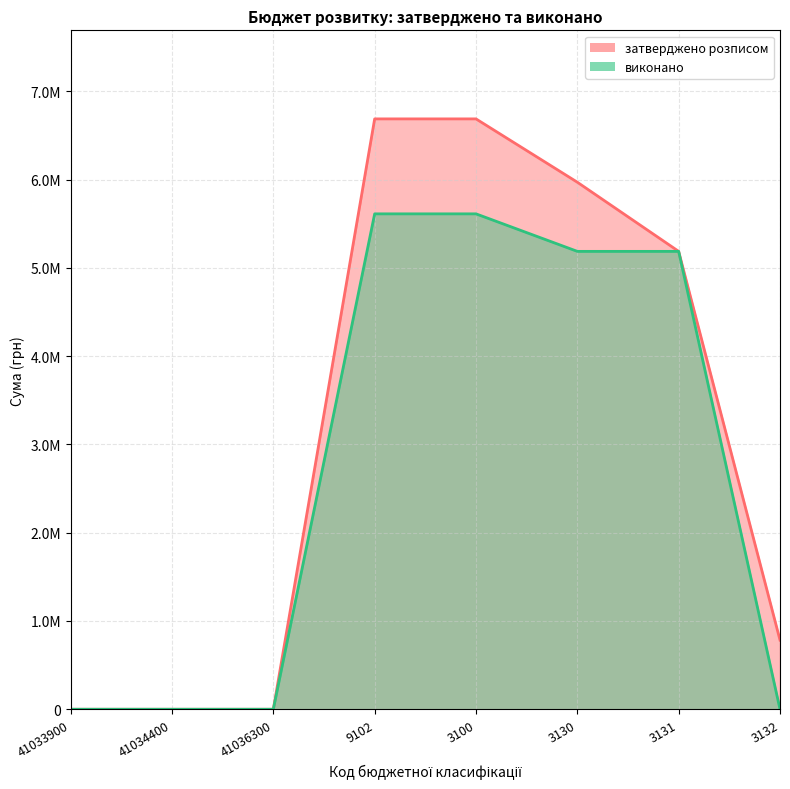

Reading right to left, list all the values displayed in this chart.

затверджено розписом: 3132=783298.4	3131=5186335.6	3130=5969634.0	3100=6686814.0	9102=6686814.0	41036300=0.0	41034400=0.0	41033900=0.0
виконано: 3132=0.0	3131=5186335.6	3130=5186335.6	3100=5611280.6	9102=5611280.6	41036300=0.0	41034400=0.0	41033900=0.0